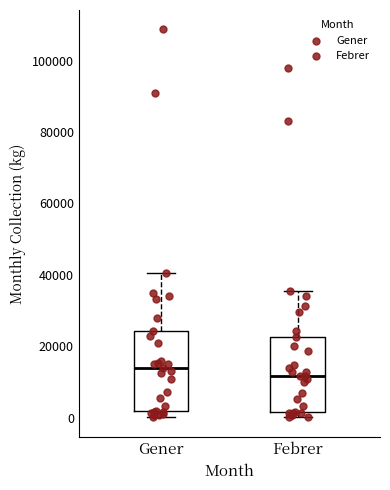

Where does the median line of the box for Febrer sit on the y-axis? The values are not printed on the chart, so give them approximately, as read against the axis.

12000